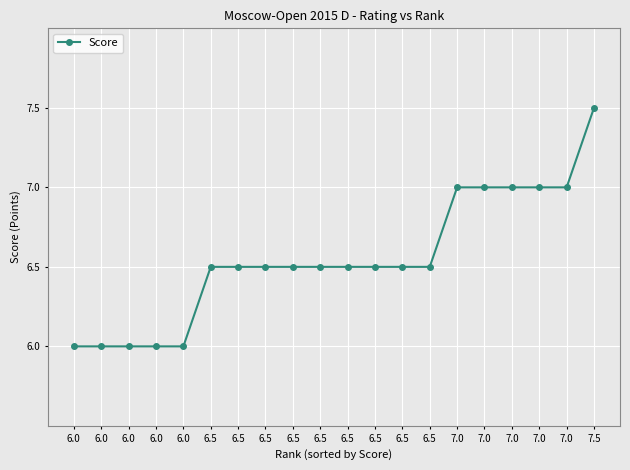

True or false: the data shows 2.6 at 7.0.

False